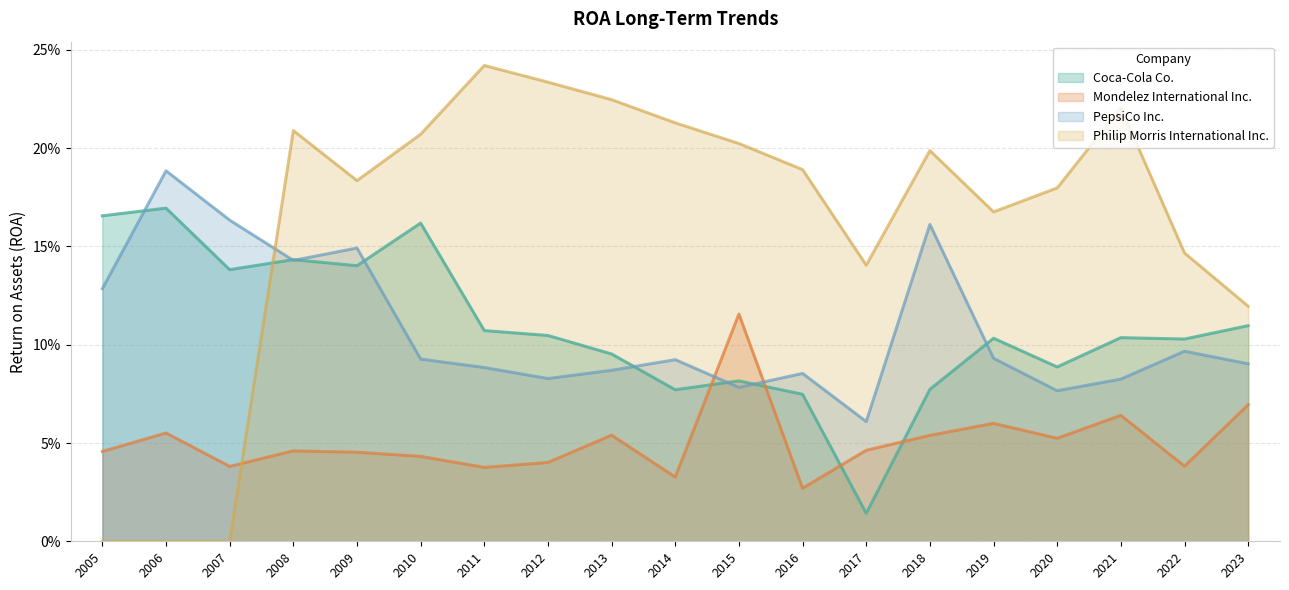

True or false: Mondelez International Inc. and Coca-Cola Co. cross at least once.

True